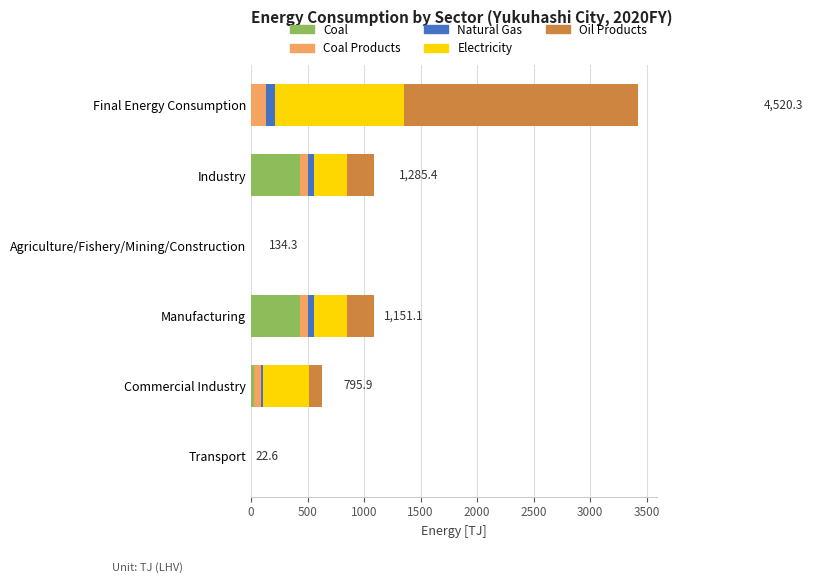

The Coal series shows 433.4 at Industry. True or false?

True